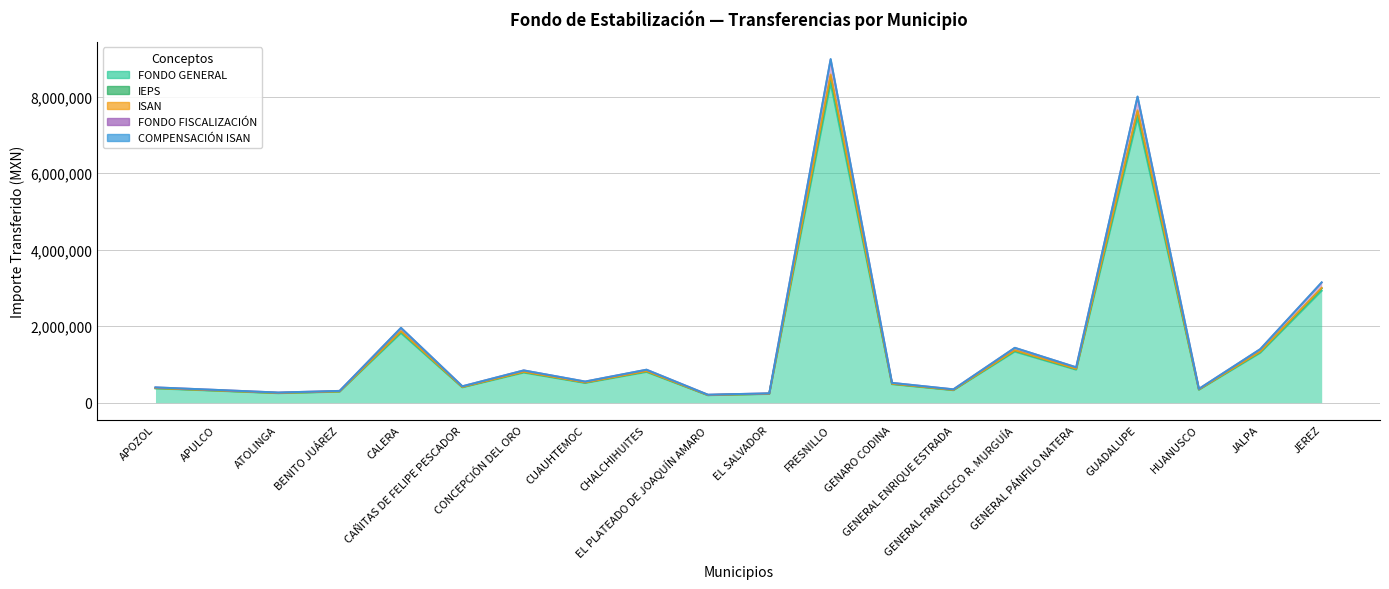

What is the value of the IEPS point at the 18th from the left?

342688